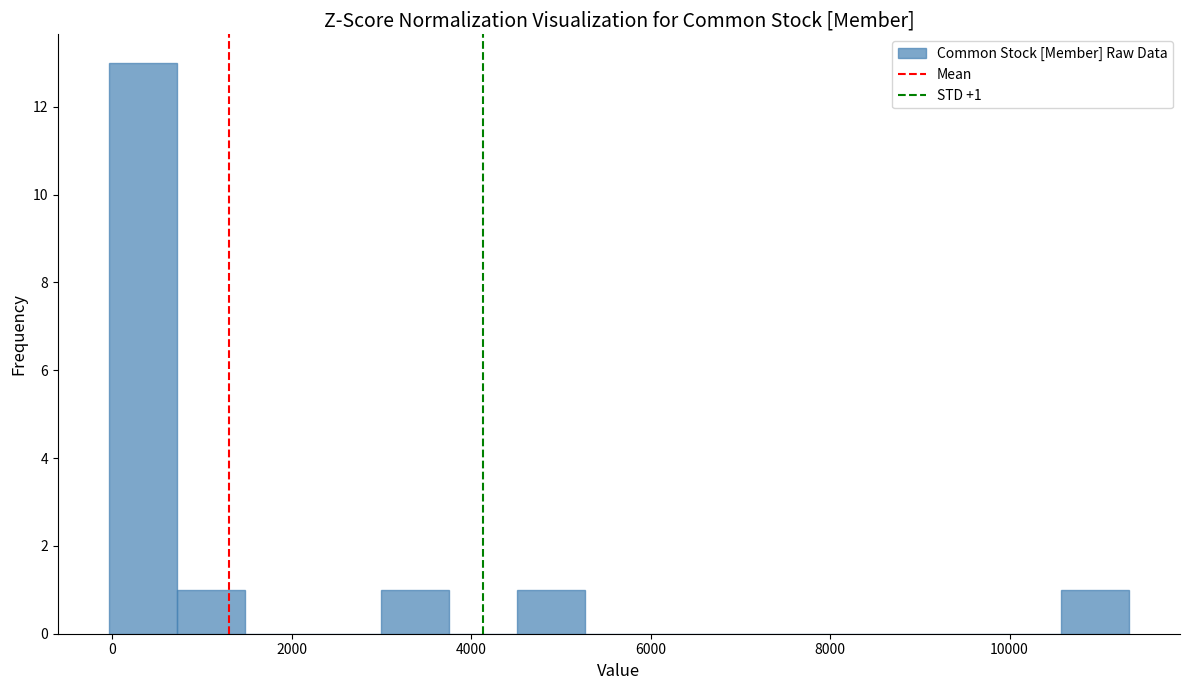

Around what value on the x-axis is the tallest bar? Give the approximate position of its centre, as read against the axis.

400